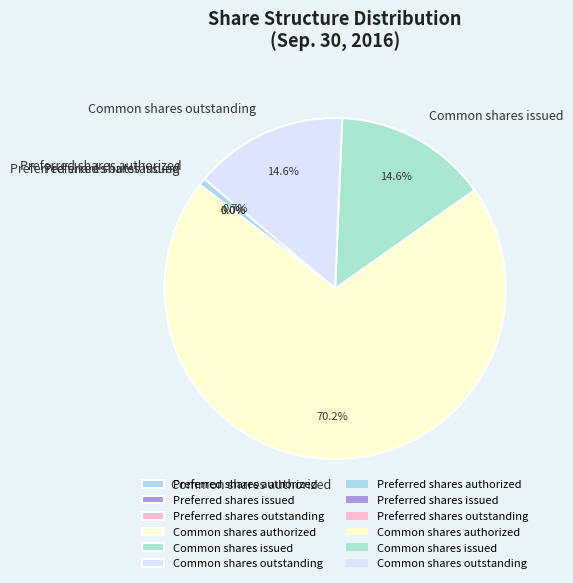

Is Common shares authorized the majority of the pie?

Yes